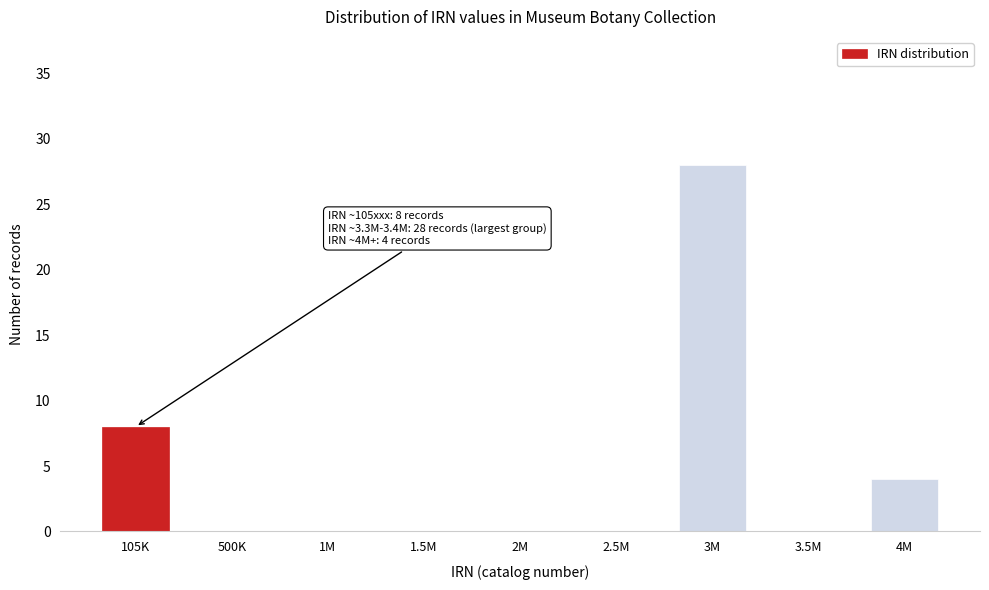

Reading left to right, extract all data points from this chart.

105K=8	500K=0	1M=0	1.5M=0	2M=0	2.5M=0	3M=28	3.5M=0	4M=4